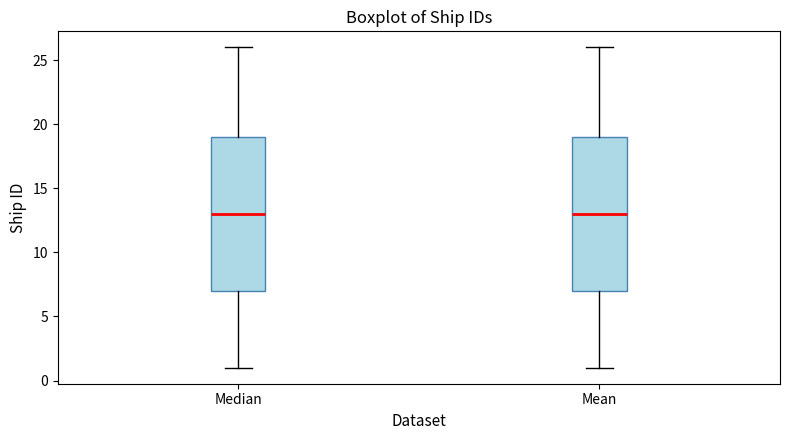

Reading left to right, transcribe this box plot: for each box, give where its median line is, the range the box spans, and where its two whiskers end, as read against the y-axis. The values are not printed on the chart, so give them approximately, as read against the axis.

Median: median 13, box 7 to 19, whiskers 1 to 26
Mean: median 13, box 7 to 19, whiskers 1 to 26